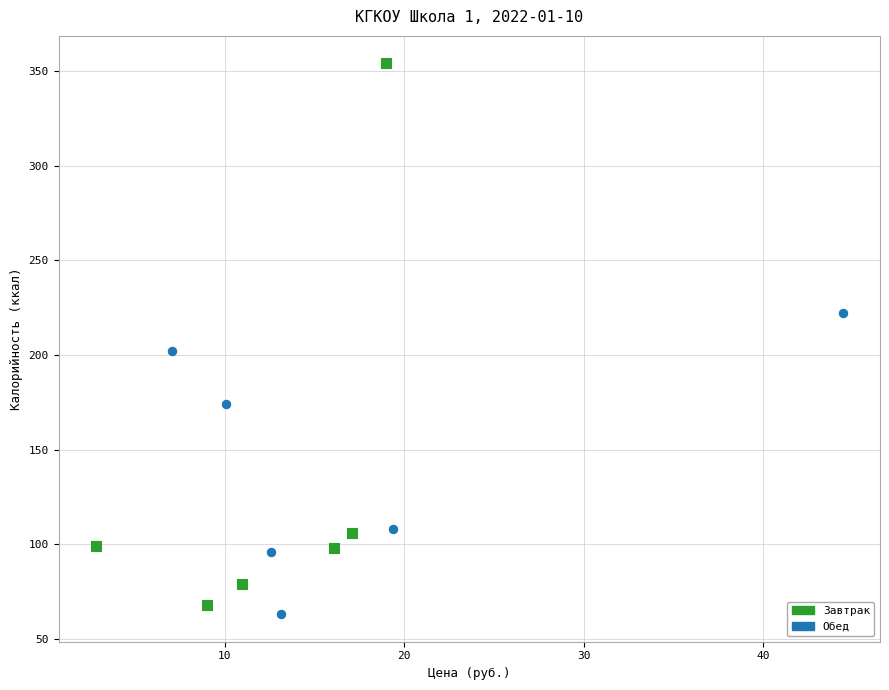

Which series contains the highest Y value?

Завтрак